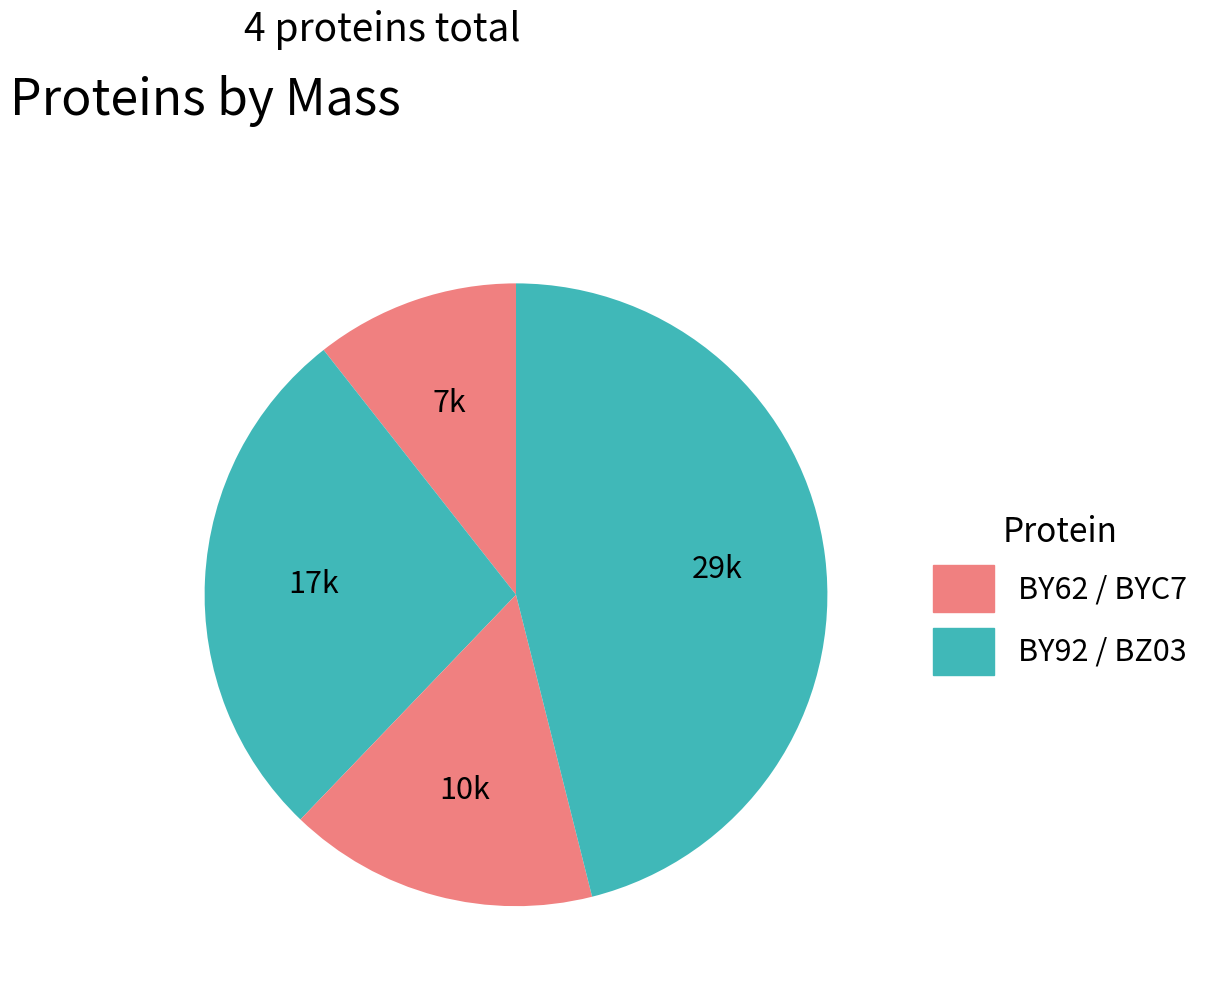

To the nearest percent, what is the difference between the largest and smallest slice percentages?

35%